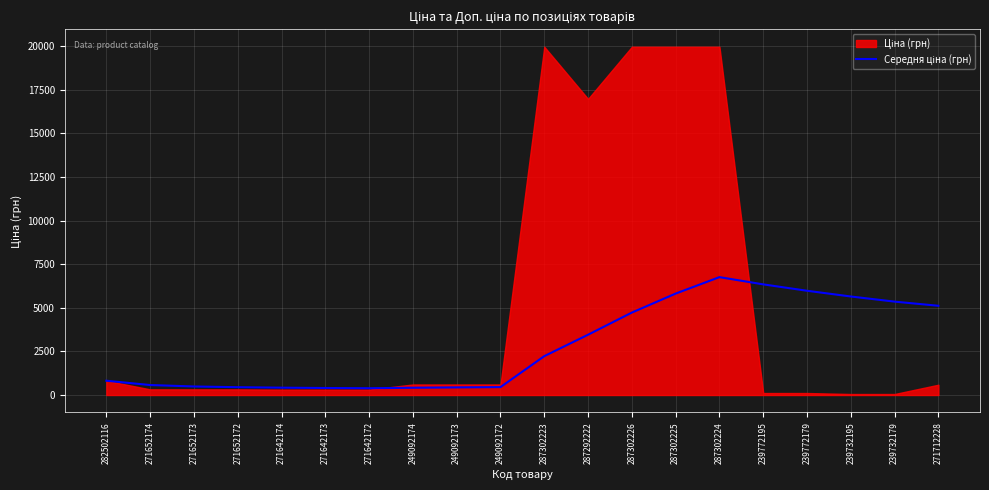

What position from the right is 287302226?

8